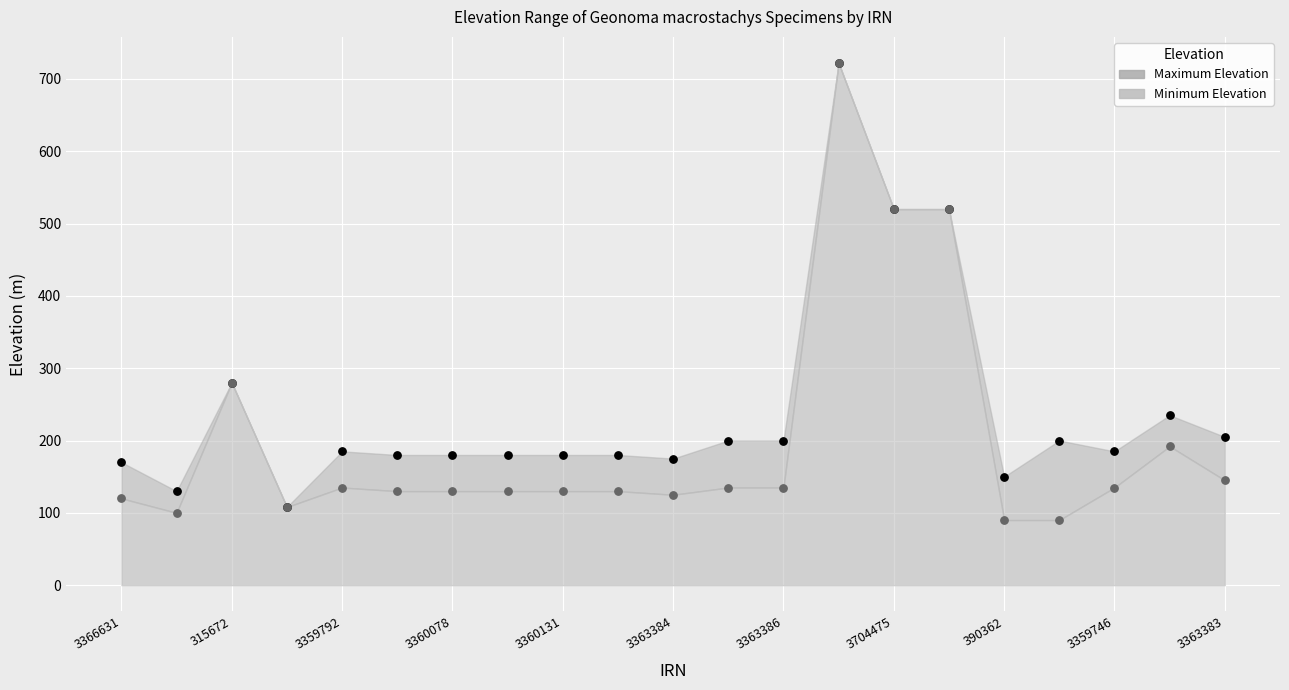

At which category is the sum across all series the highest?

3704532